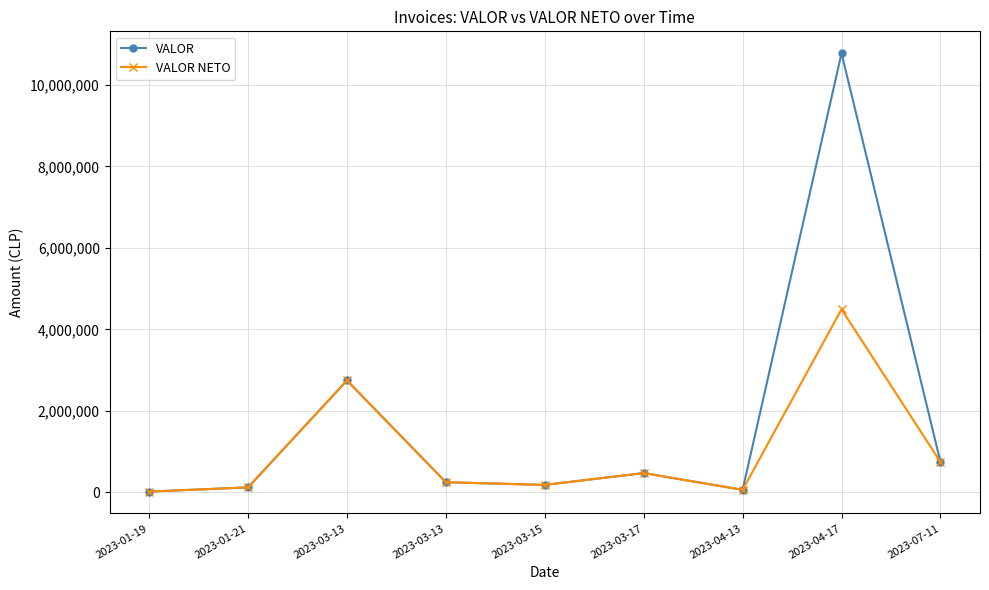

Does the chart have visible grid lines?

Yes